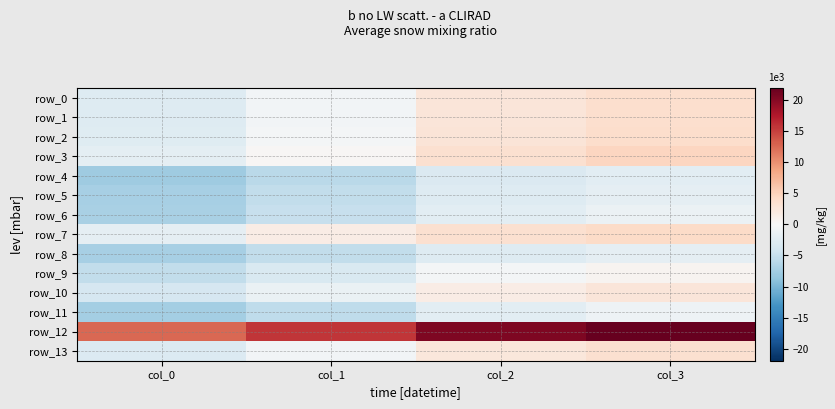

Reading left to right, transcribe all the data shown in this chart.

row_0: col_0=-2.8	col_1=-0.5	col_2=2.7	col_3=3.7
row_1: col_0=-2.8	col_1=-0.5	col_2=2.7	col_3=3.7
row_2: col_0=-2.7	col_1=-0.4	col_2=2.9	col_3=3.9
row_3: col_0=-2.1	col_1=0.3	col_2=3.6	col_3=4.7
row_4: col_0=-7.8	col_1=-5.9	col_2=-3.2	col_3=-2.3
row_5: col_0=-7.3	col_1=-5.4	col_2=-2.8	col_3=-2.0
row_6: col_0=-7.0	col_1=-5.1	col_2=-2.2	col_3=-1.3
row_7: col_0=-2.0	col_1=1.6	col_2=3.6	col_3=4.2
row_8: col_0=-7.2	col_1=-5.3	col_2=-2.8	col_3=-2.0
row_9: col_0=-5.3	col_1=-3.3	col_2=-0.4	col_3=0.6
row_10: col_0=-3.7	col_1=-1.5	col_2=1.7	col_3=2.7
row_11: col_0=-7.5	col_1=-5.5	col_2=-2.2	col_3=-1.1
row_12: col_0=12.7	col_1=15.7	col_2=20.5	col_3=22.0
row_13: col_0=-2.9	col_1=-0.6	col_2=2.6	col_3=3.6